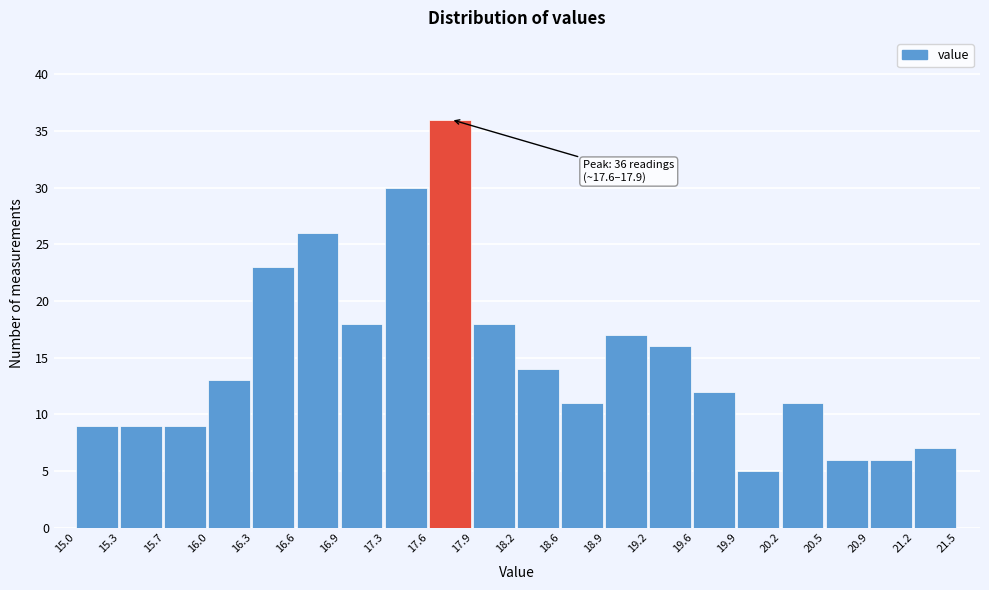

Which range on the x-axis has the tallest bar?

17.6 to 17.9